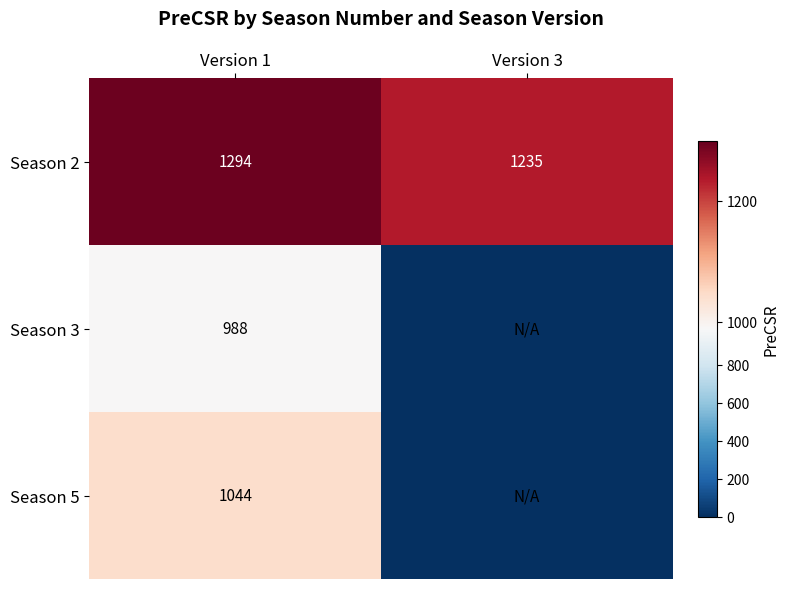

At Version 1, list the series in order from largest to smallest.

Season 2, Season 5, Season 3